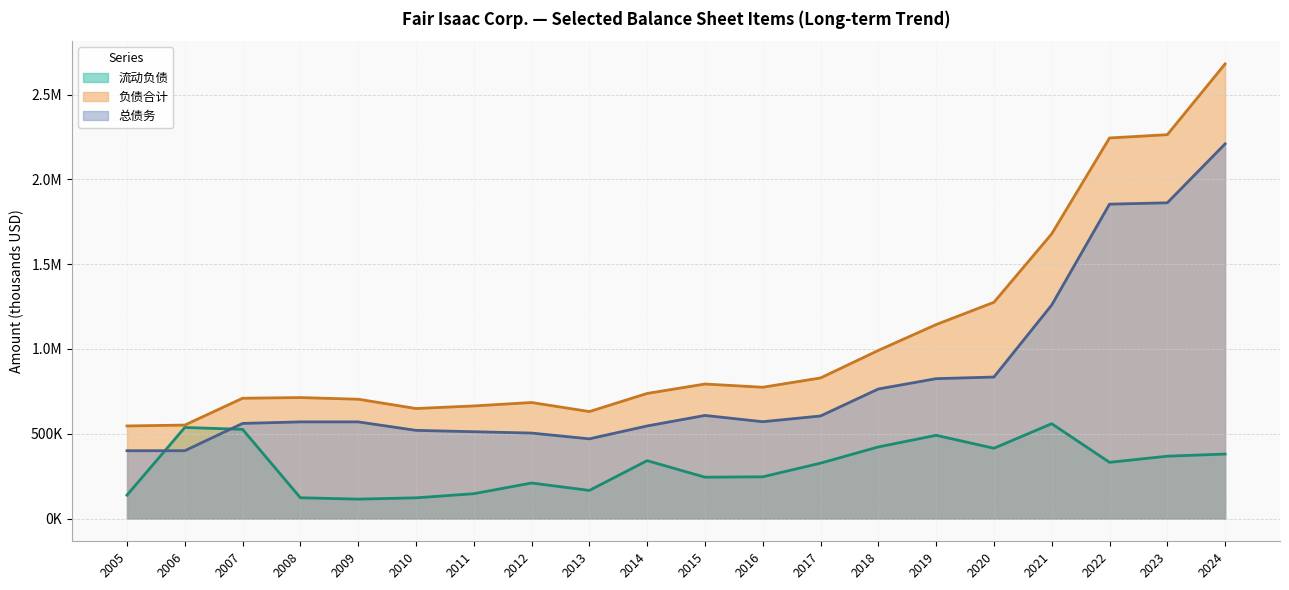

What is the difference between the highest and lowest values at 2015?

549290